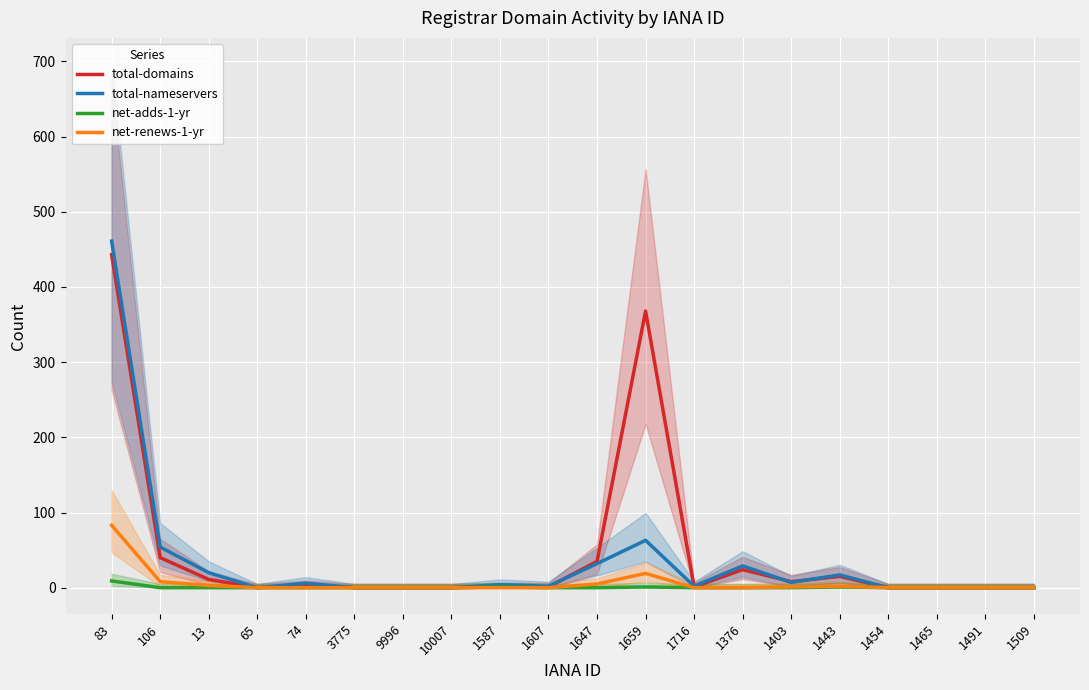

Reading left to right, what are all the values shown in this chart?

total-domains: 443	40	11	0	3	0	0	0	1	1	35	368	1	24	8	15	0	0	0	0
total-nameservers: 461	54	20	0	6	0	0	0	4	2	32	63	2	29	7	17	0	0	0	0
net-adds-1-yr: 9	0	0	0	0	0	0	0	1	0	0	1	0	0	0	1	0	0	0	0
net-renews-1-yr: 83	8	3	0	0	0	0	0	0	0	5	19	0	0	1	2	0	0	0	0